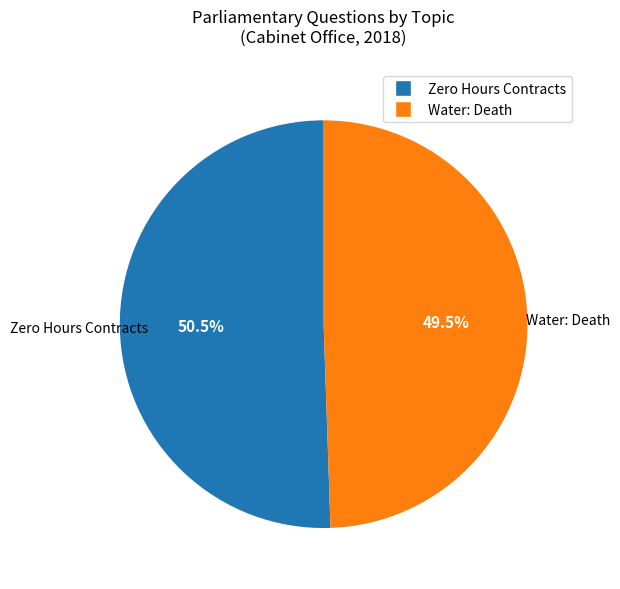

Rank the categories by value from highest to lowest.

Zero Hours Contracts, Water: Death